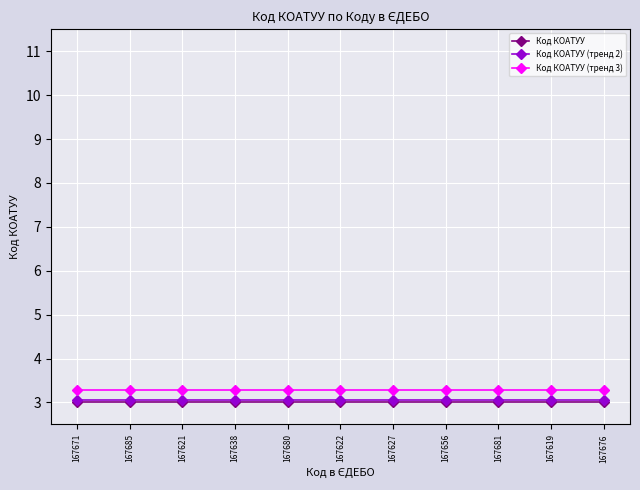

What are all the series names shown in the legend?

Код КОАТУУ, Код КОАТУУ (тренд 2), Код КОАТУУ (тренд 3)